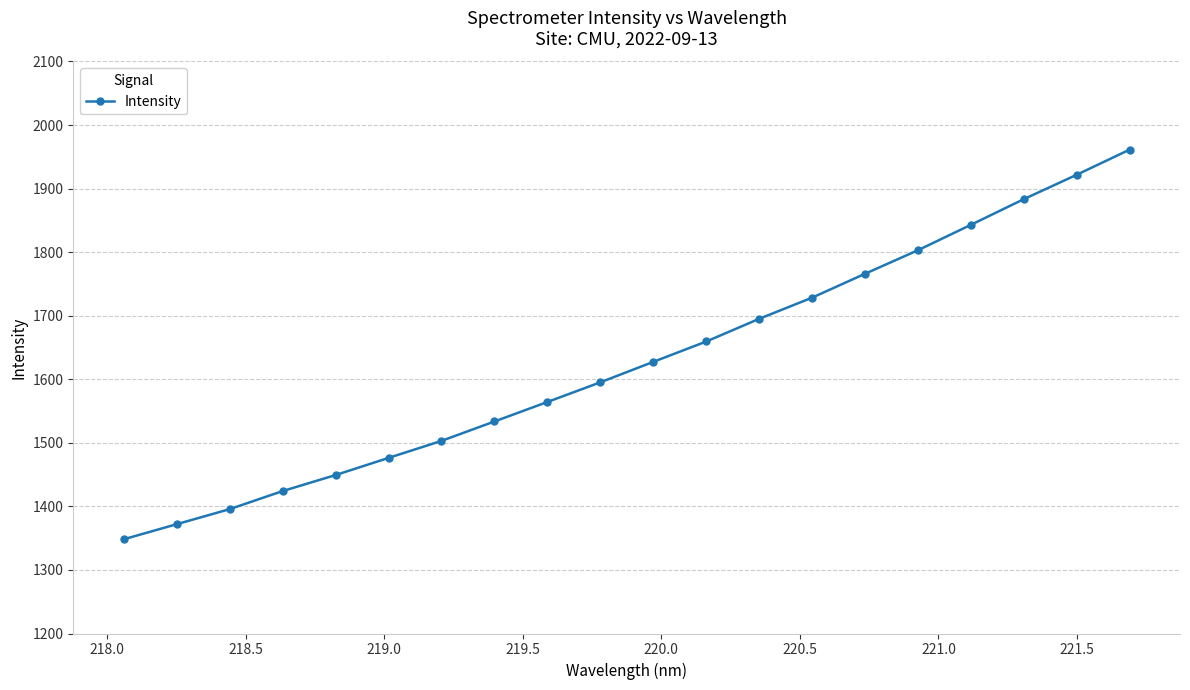

Reading right to left, extract all data points from this chart.

1961.4	1921.8	1883.4	1843.0	1803.1	1766.0	1728.5	1695.1	1659.4	1627.4	1595.2	1564.3	1533.6	1503.0	1476.3	1449.3	1424.1	1395.6	1371.9	1348.2